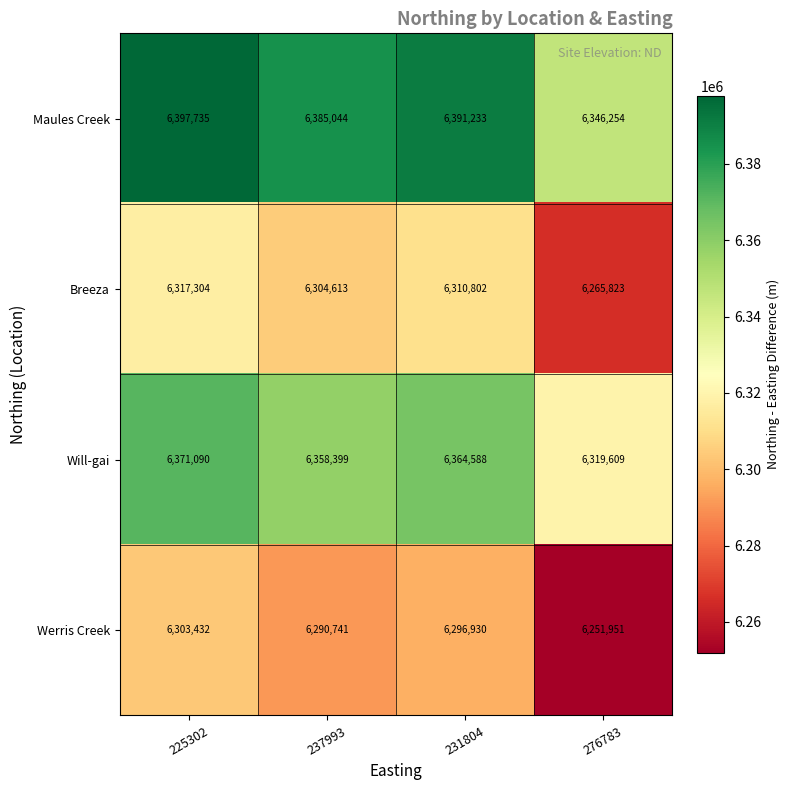

Reading left to right, extract all data points from this chart.

Maules Creek: 225302=6397735	237993=6385044	231804=6391233	276783=6346254
Breeza: 225302=6317304	237993=6304613	231804=6310802	276783=6265823
Will-gai: 225302=6371090	237993=6358399	231804=6364588	276783=6319609
Werris Creek: 225302=6303432	237993=6290741	231804=6296930	276783=6251951